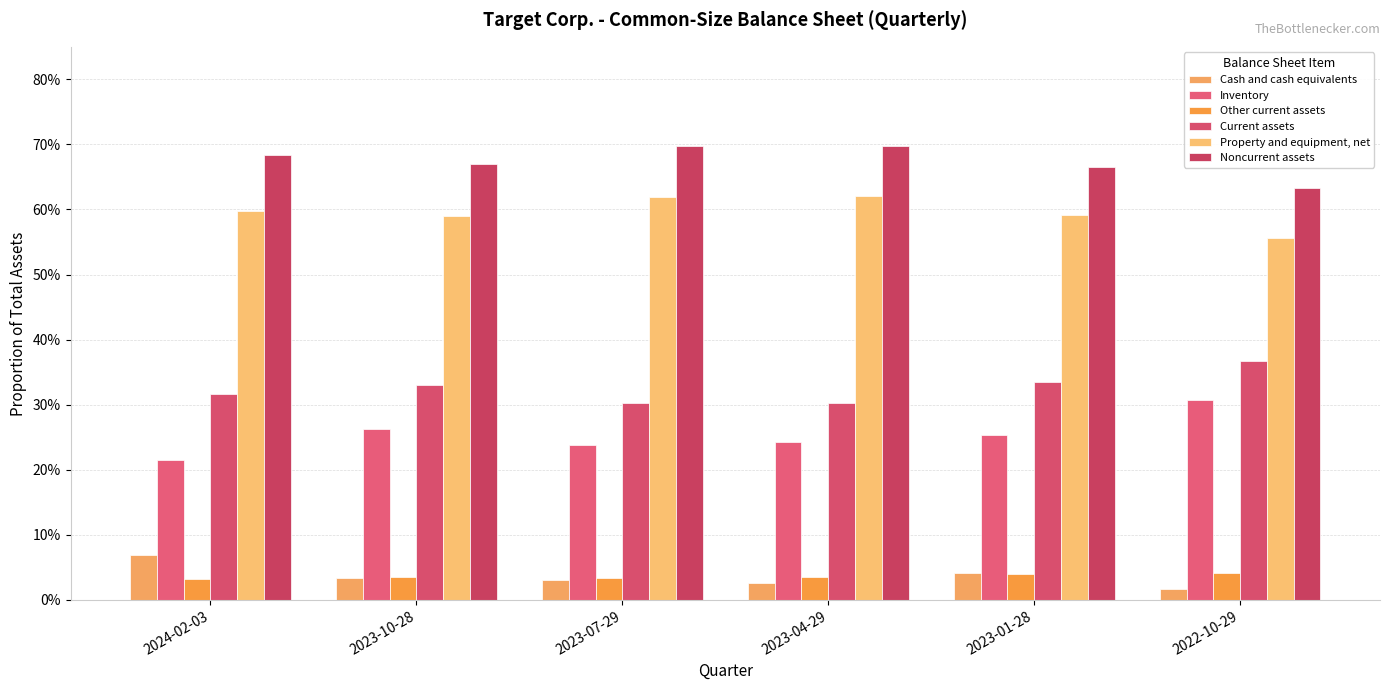

Does the chart contain any negative values?

No